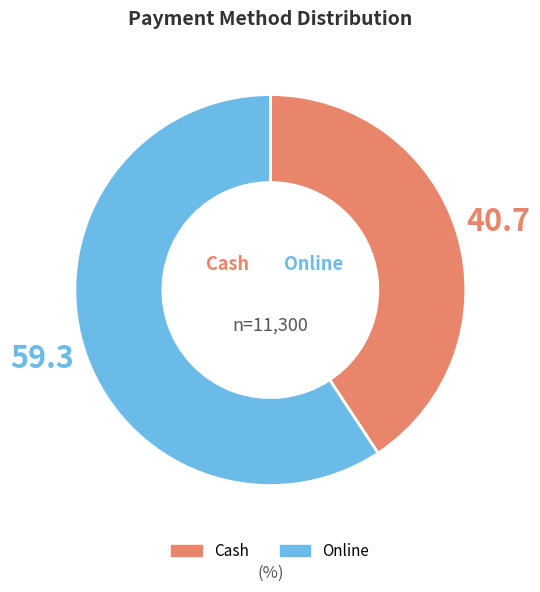

What is the ratio of the value at Online to the value at Cash?

1.5